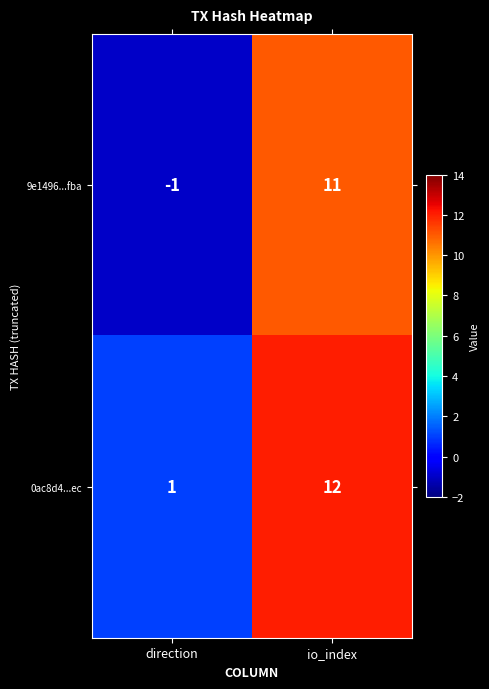

Reading left to right, what are all the values shown in this chart?

9e1496...fba: direction=-1	io_index=11
0ac8d4...ec: direction=1	io_index=12